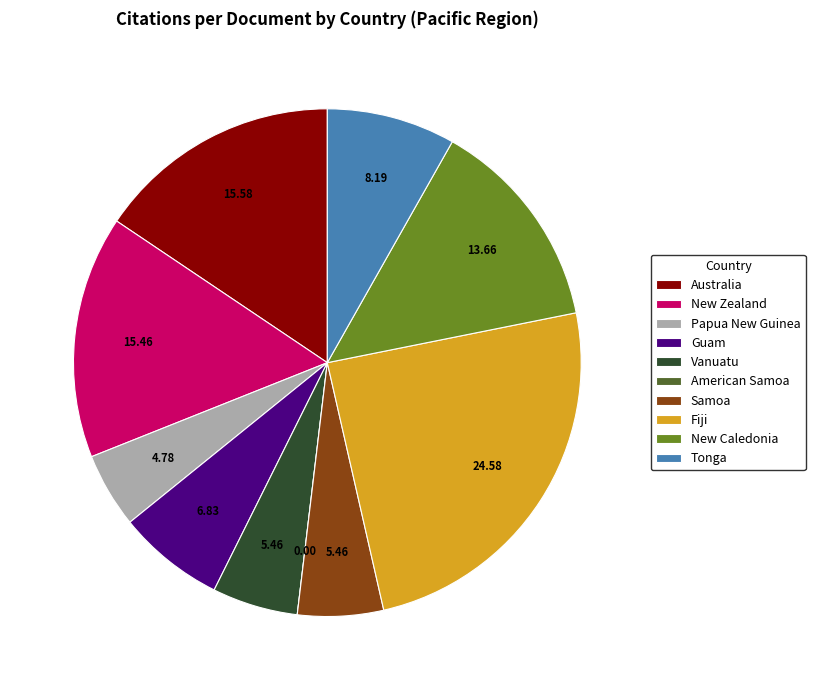

Do New Zealand and Vanuatu together represent more than half of the pie?

No